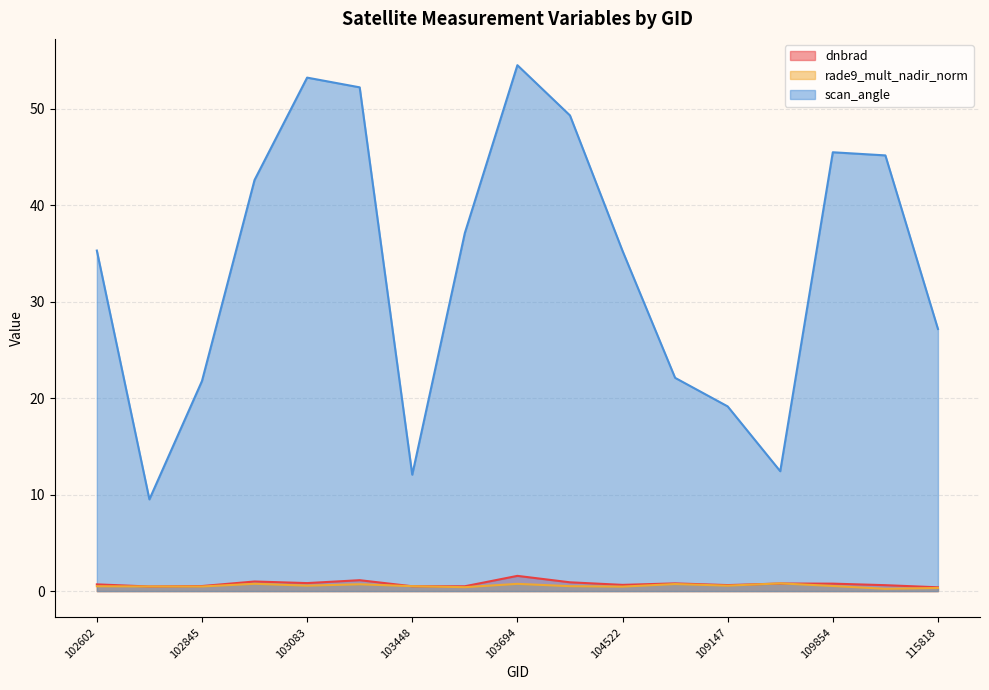

At which category does the chart reach its minimum across all series?

115692